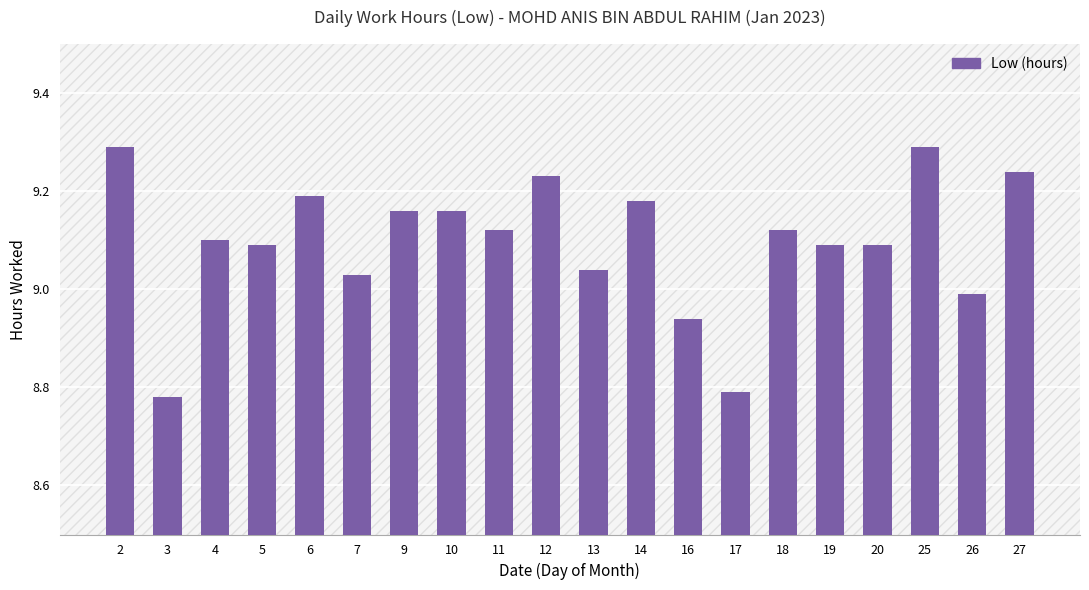

True or false: the data shows 9.1 at 11.

True